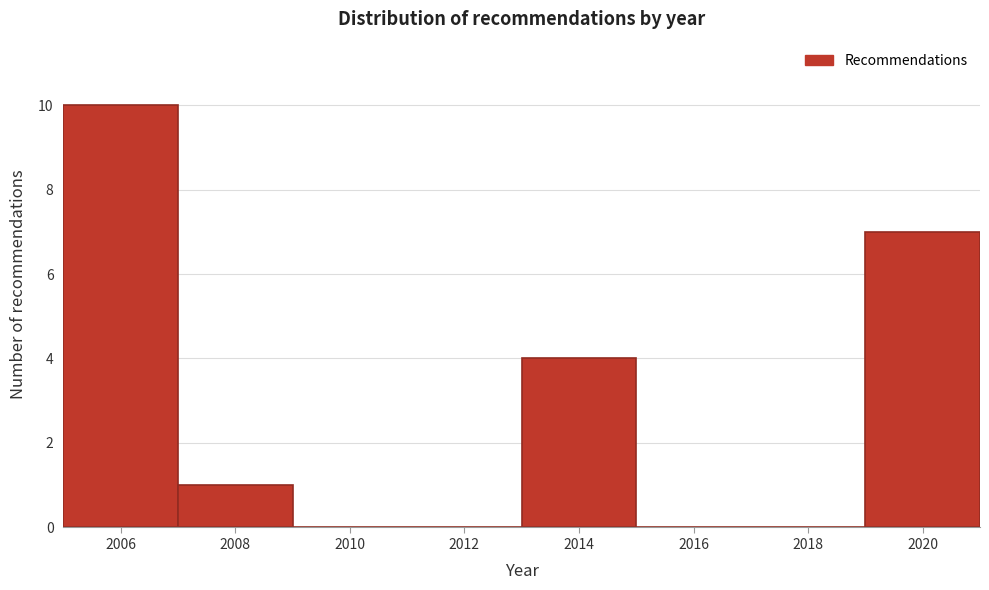

Reading left to right, list every bar in this chart as the range it spans on the x-axis followed by its height. The values are not printed on the chart, so give them approximately, as read against the axis.

2005 to 2007: 10
2007 to 2009: 1
2009 to 2011: 0
2011 to 2013: 0
2013 to 2015: 4
2015 to 2017: 0
2017 to 2019: 0
2019 to 2021: 7